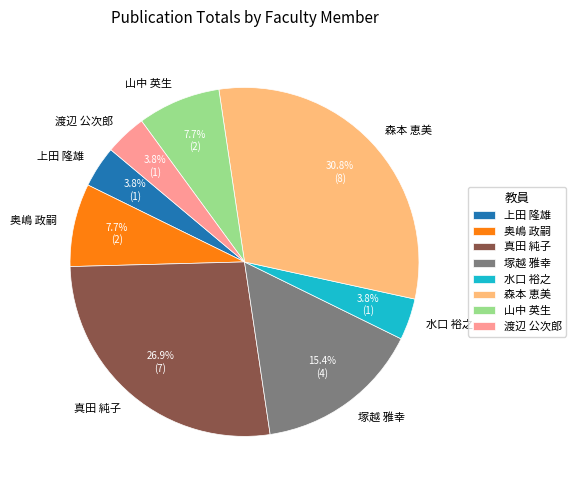

Is there any slice that represents more than half of the pie?

No